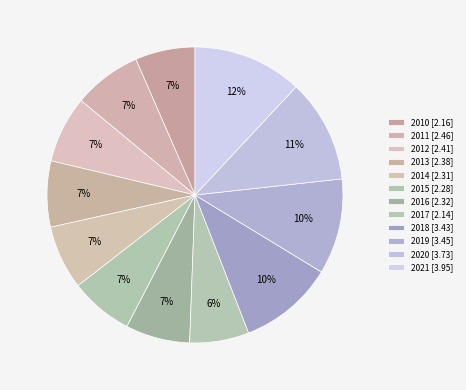

How many segments does this pie chart have?

12